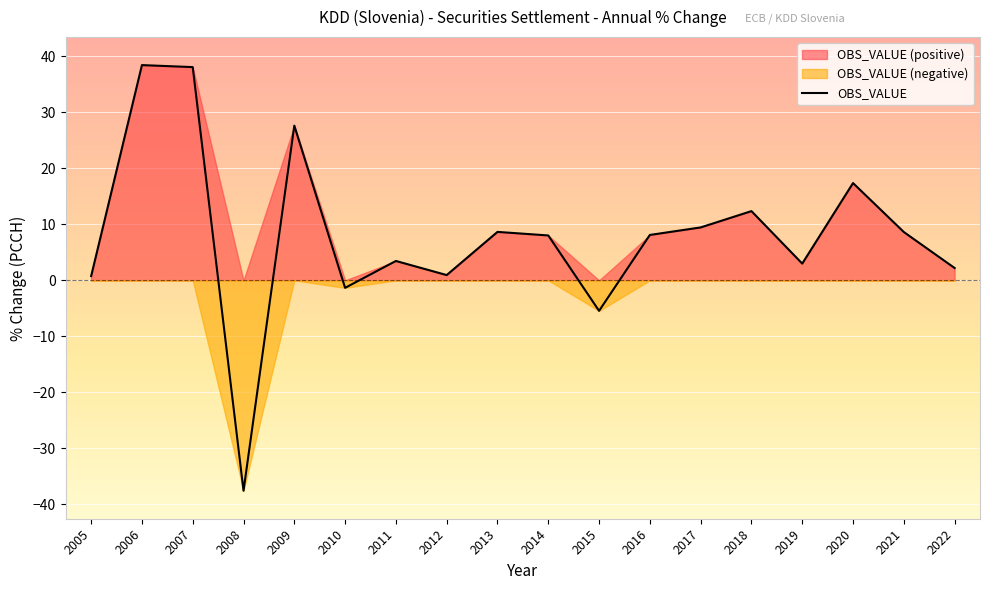

Where is the first local maximum?

2006